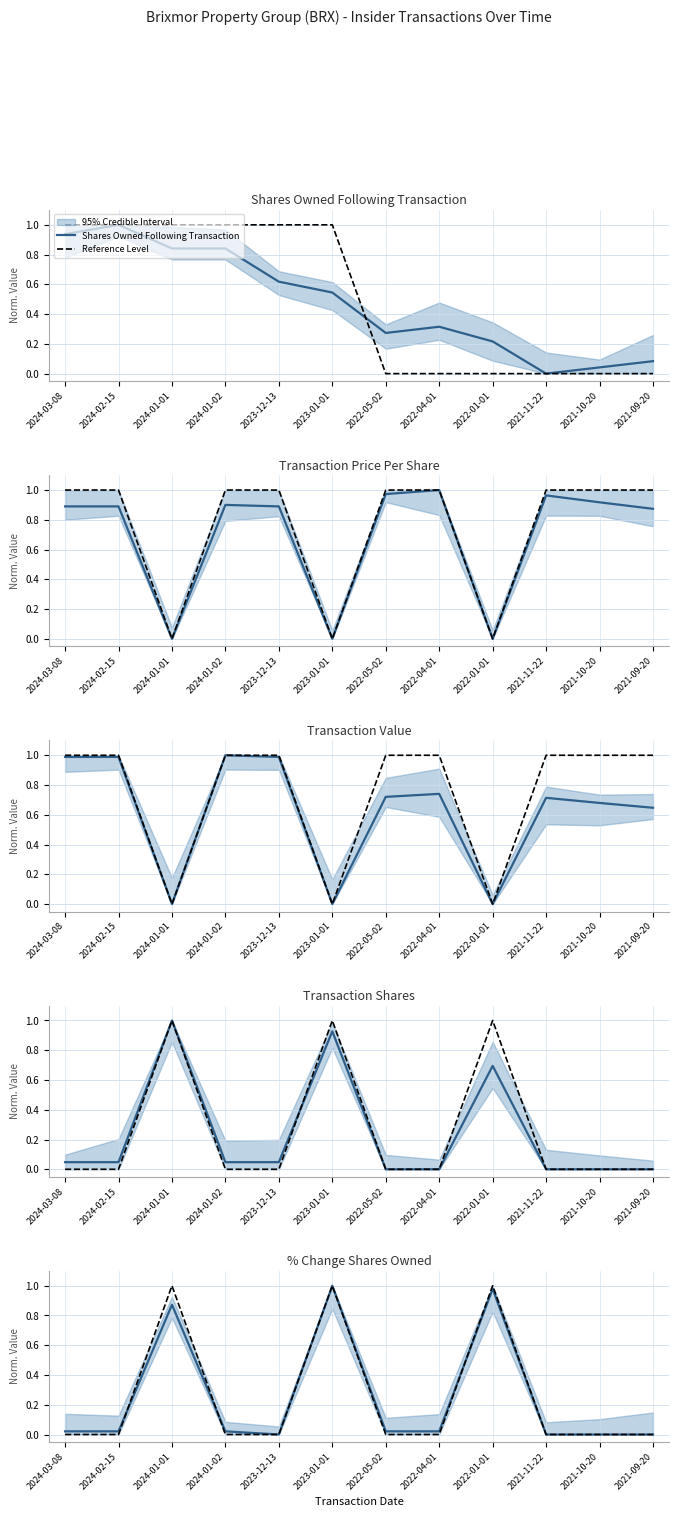

At how many categories does at least one series exceed 0?

12